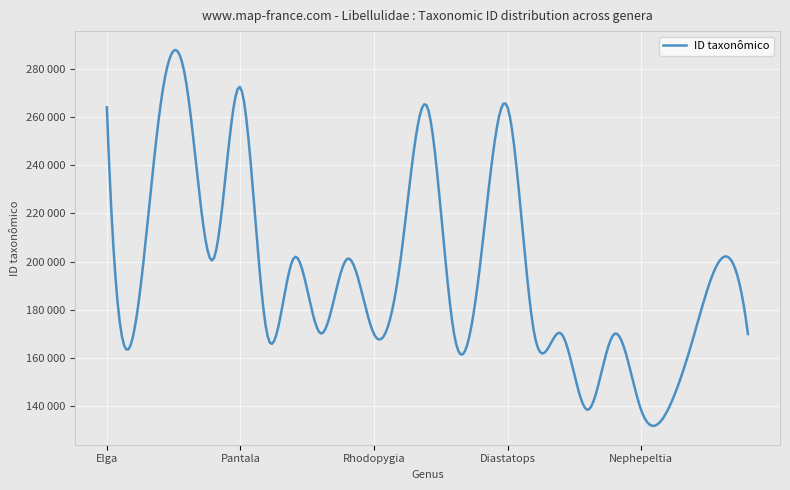

Where is the first local maximum?

Tramea